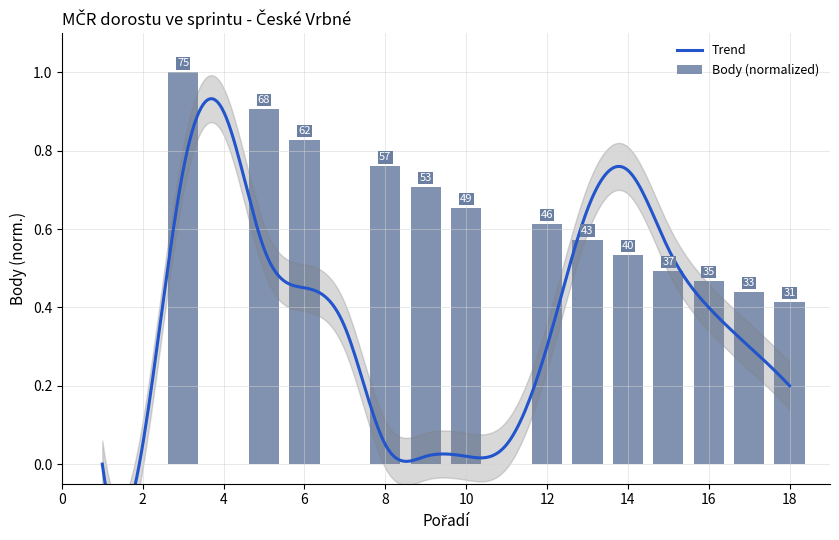

Reading left to right, transcribe all the data shown in this chart.

0.0	0.0	1.0	0.0	0.9	0.8	0.0	0.8	0.7	0.7	0.0	0.6	0.6	0.5	0.5	0.5	0.4	0.4